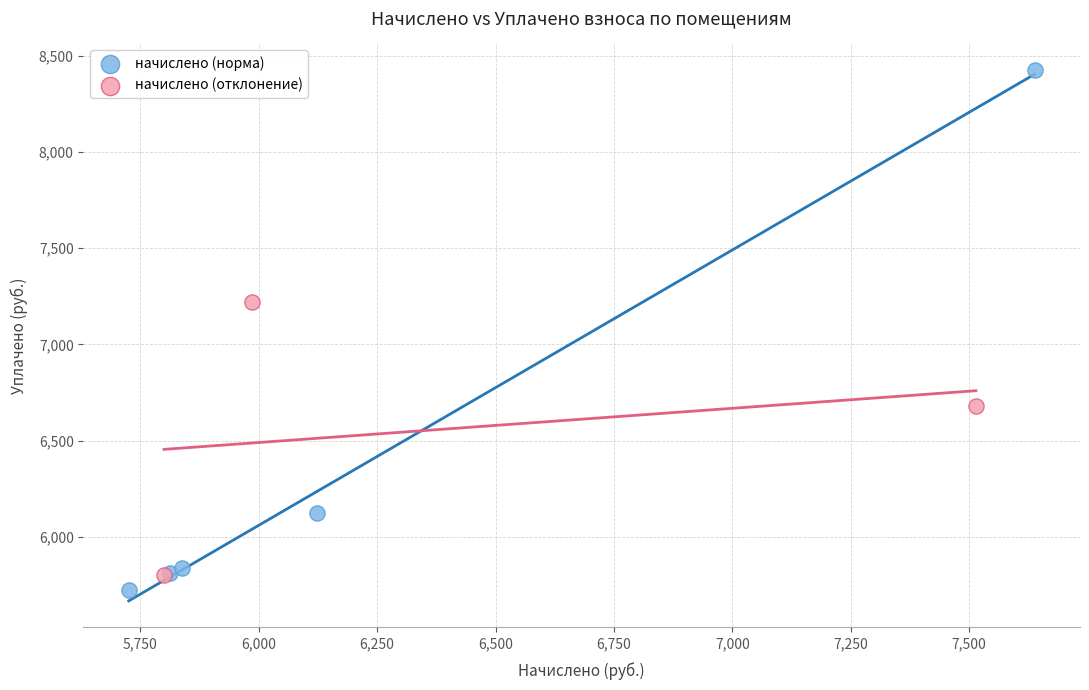

Which series reaches the maximum Y coordinate?

начислено (норма)